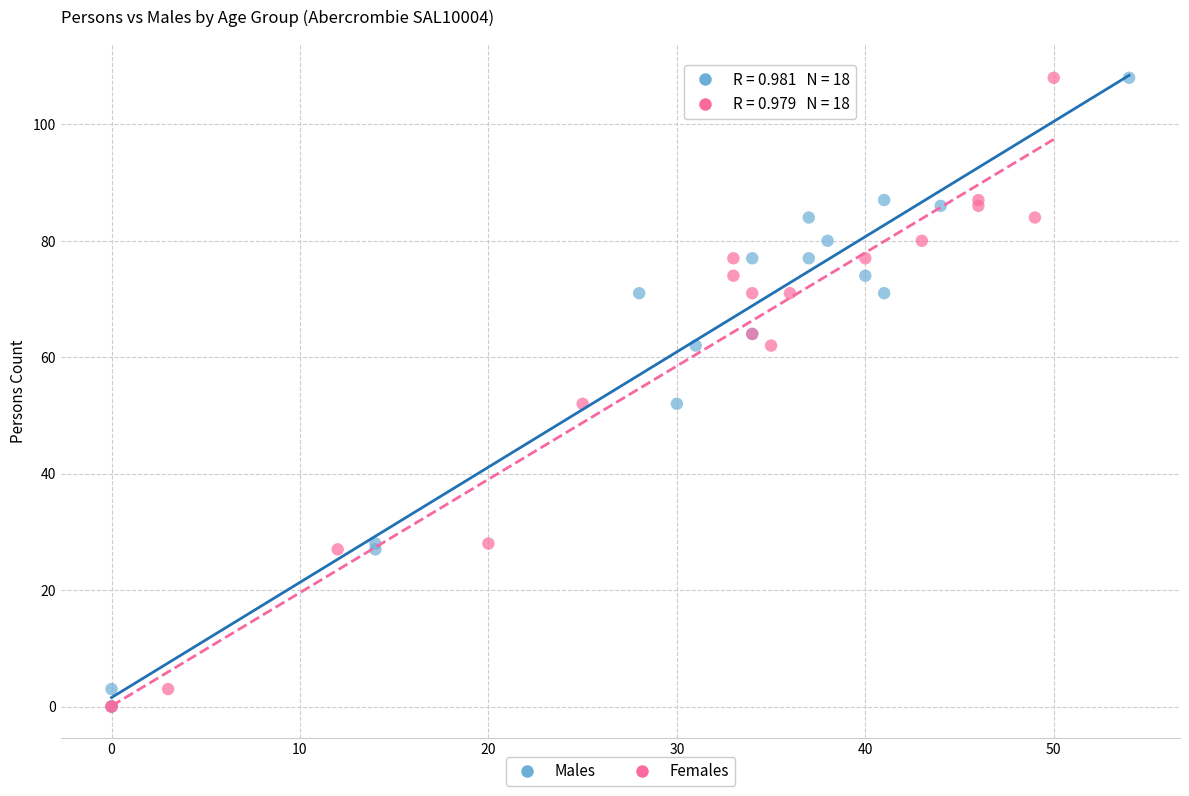

What are all the series names shown in the legend?

Males, Females